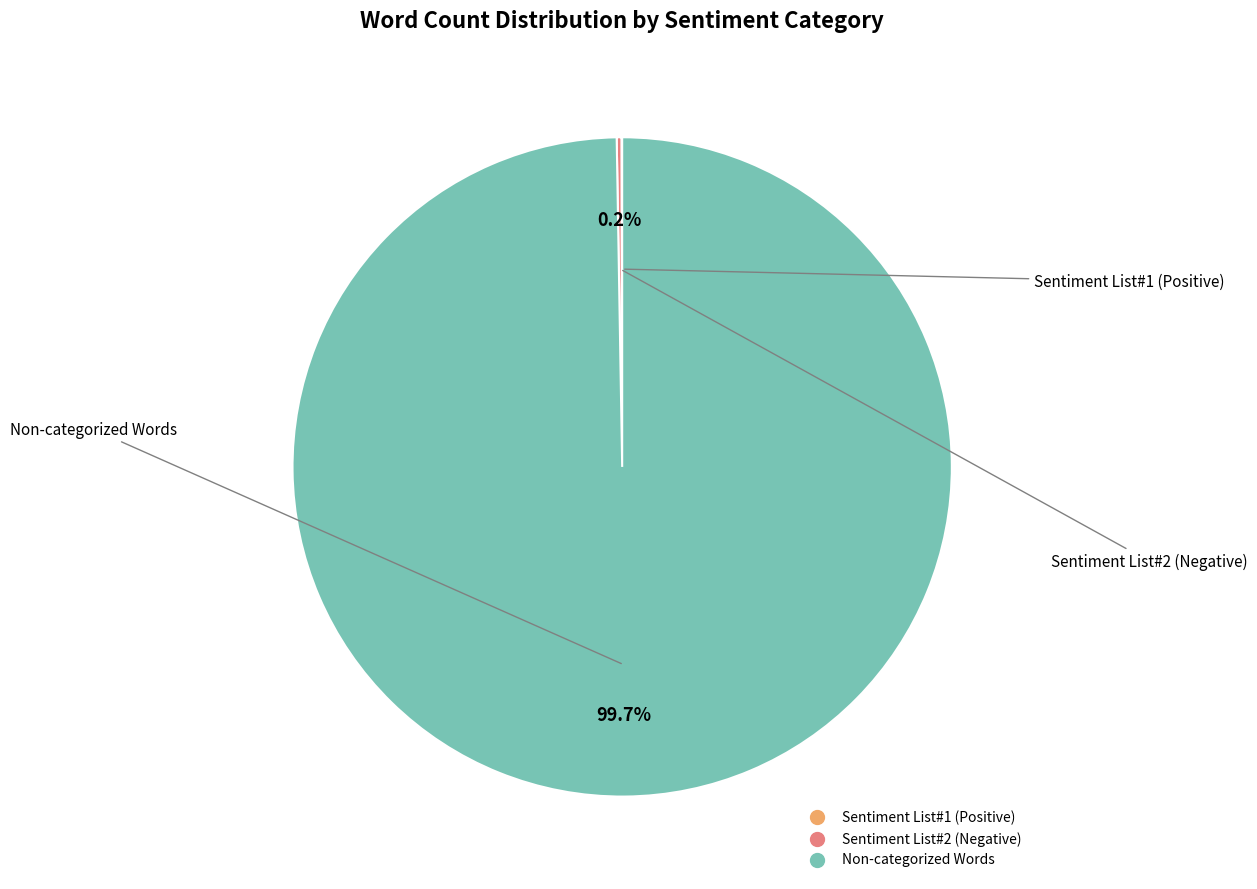

Is there a majority slice in this chart?

Yes